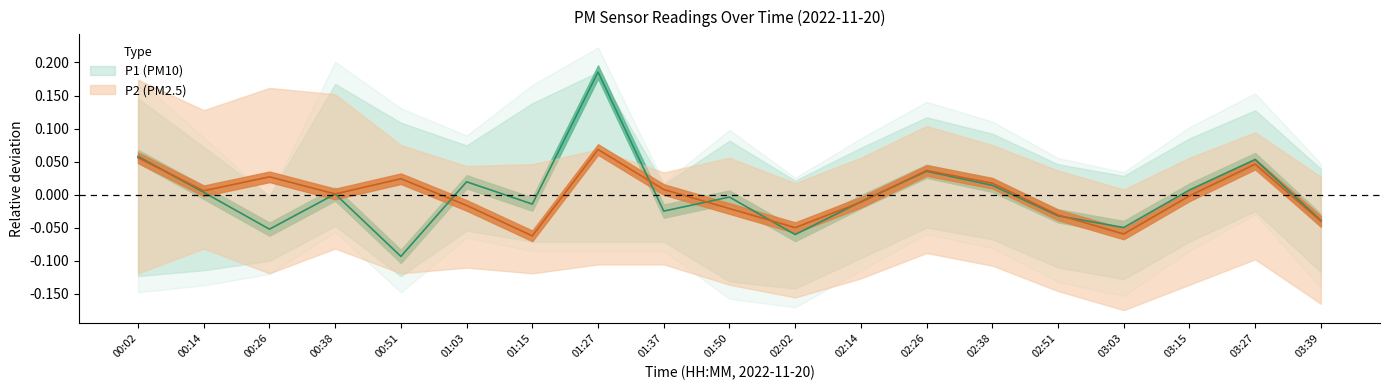

How many intersections are there between P2 and P1?

8